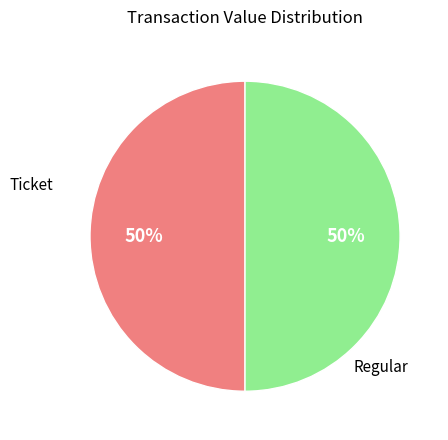

How many slices are in this pie chart?

2